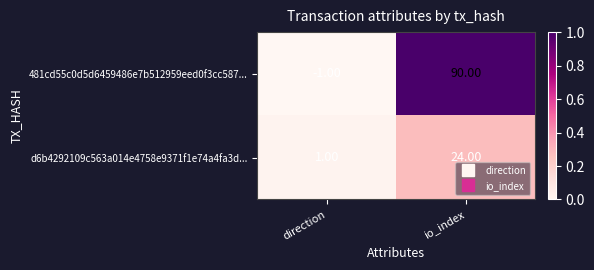

Which series has the widest spread of values?

481cd55c0d5d6459486e7b512959eed0f3cc587...